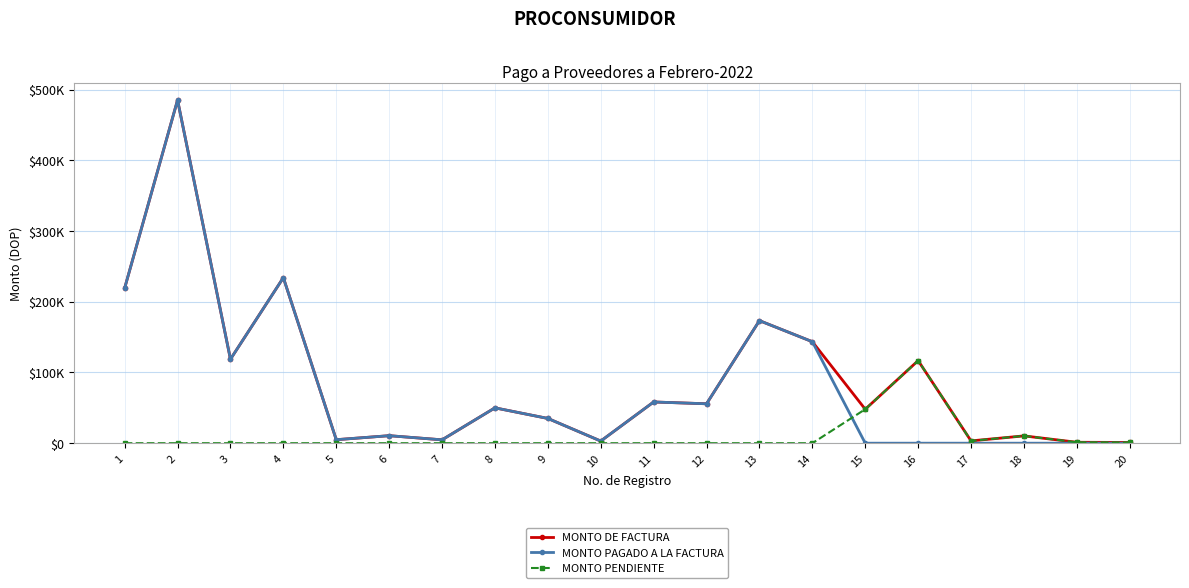

What is the value of the MONTO PAGADO A LA FACTURA point at the 4th from the left?

234163.8